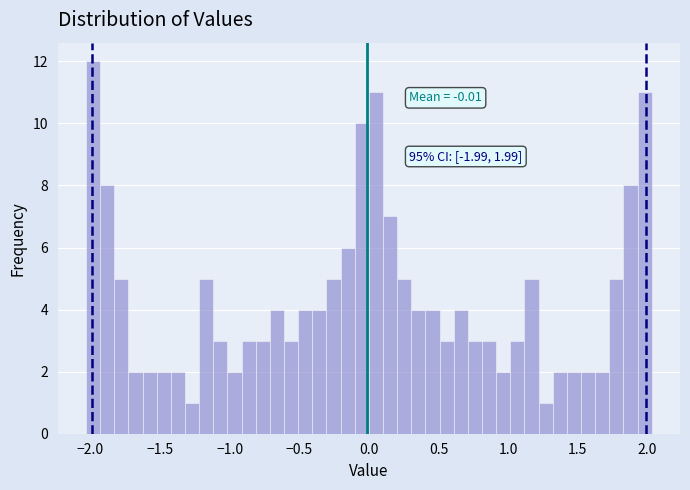

Read against the x-axis, roughly where is the centre of the tallest bar?

-2.00